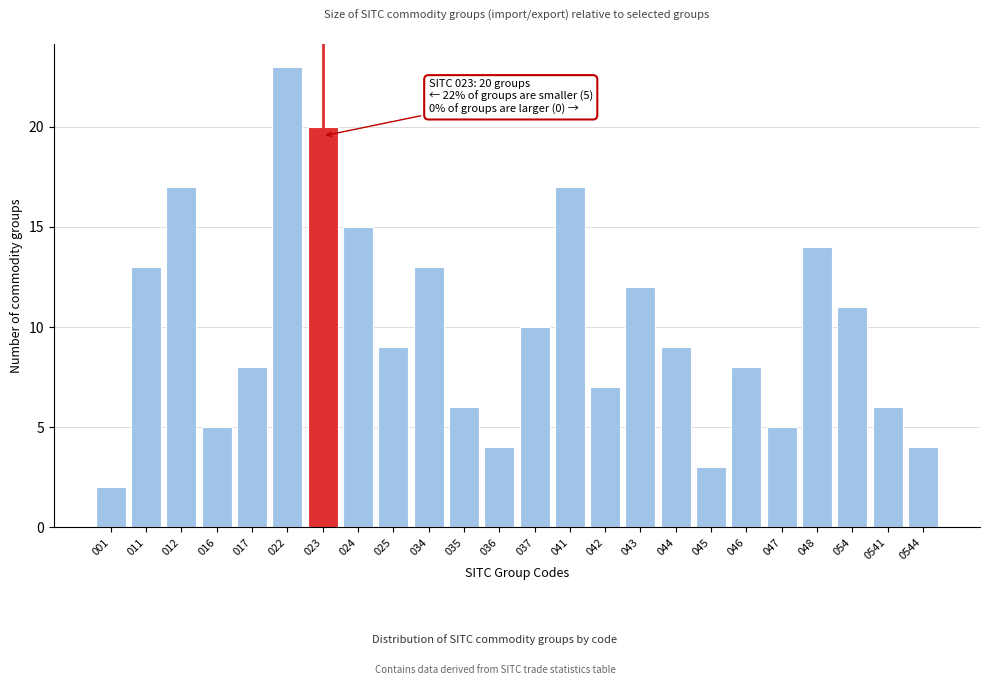

Reading left to right, list all the values displayed in this chart.

001=2	011=13	012=17	016=5	017=8	022=23	023=20	024=15	025=9	034=13	035=6	036=4	037=10	041=17	042=7	043=12	044=9	045=3	046=8	047=5	048=14	054=11	0541=6	0544=4